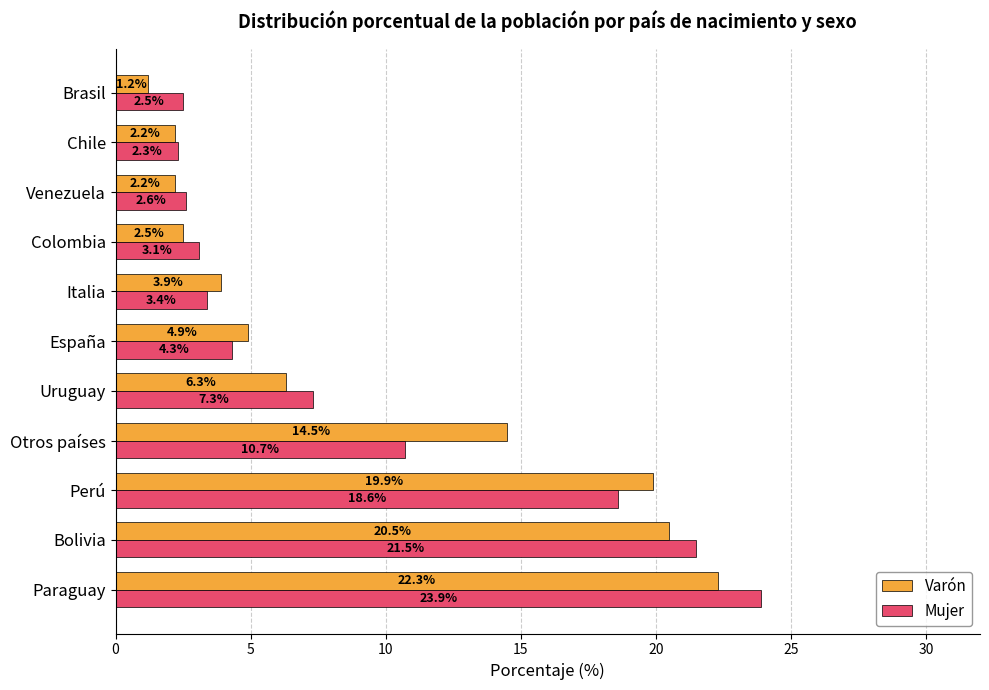

What are all the series names shown in the legend?

Varón, Mujer